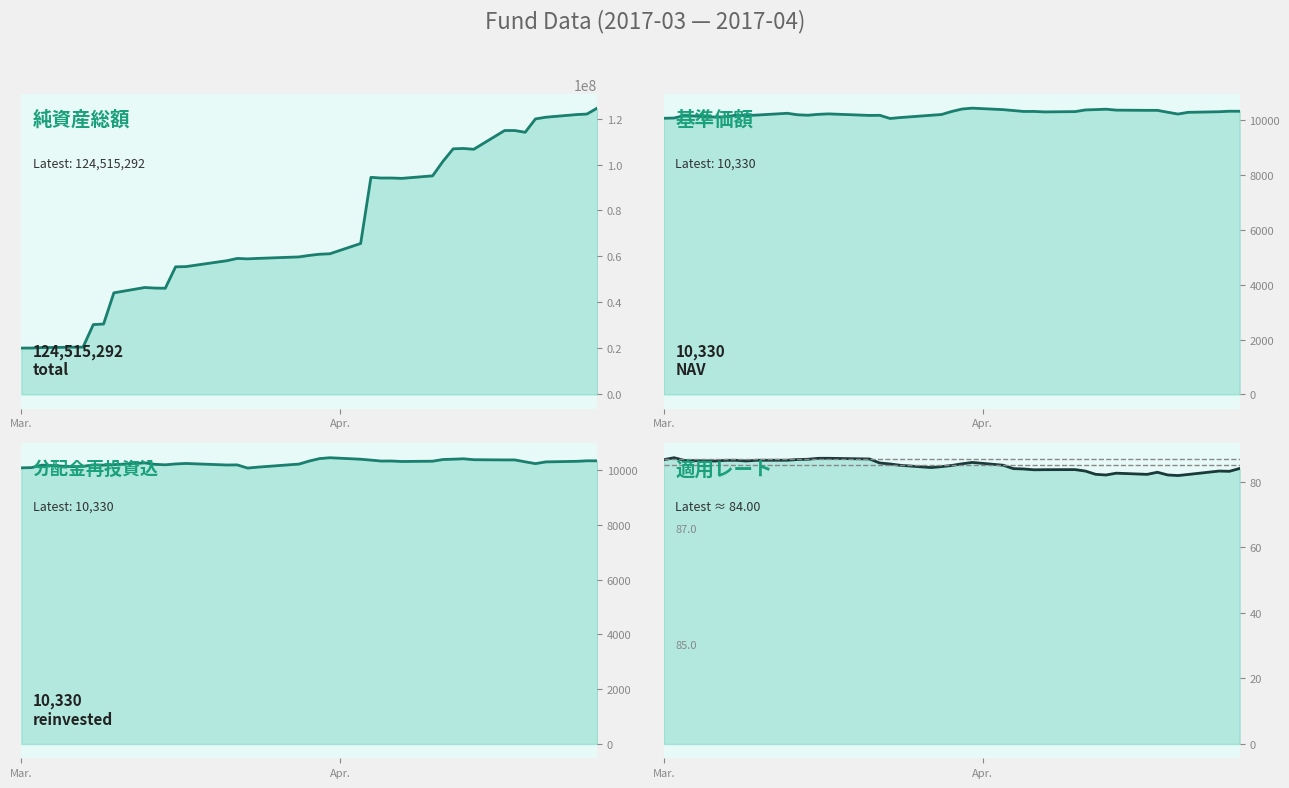

How many data points in 基準価額 are less than 10291?

20